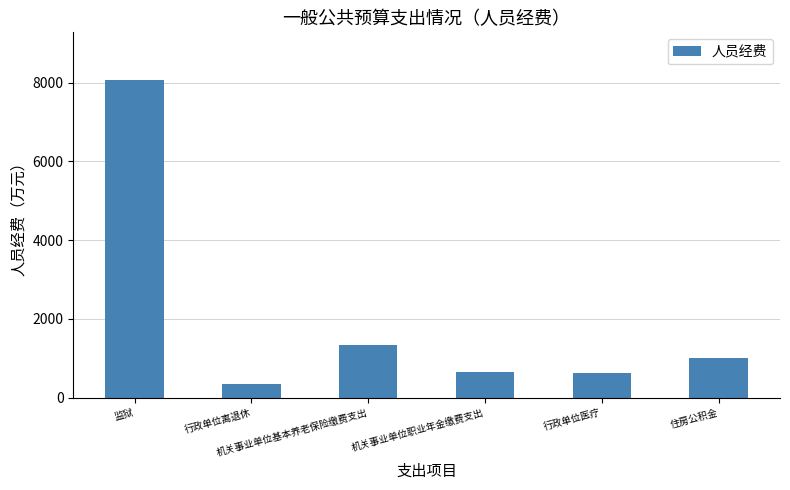

What is the smallest value displayed?

336.6